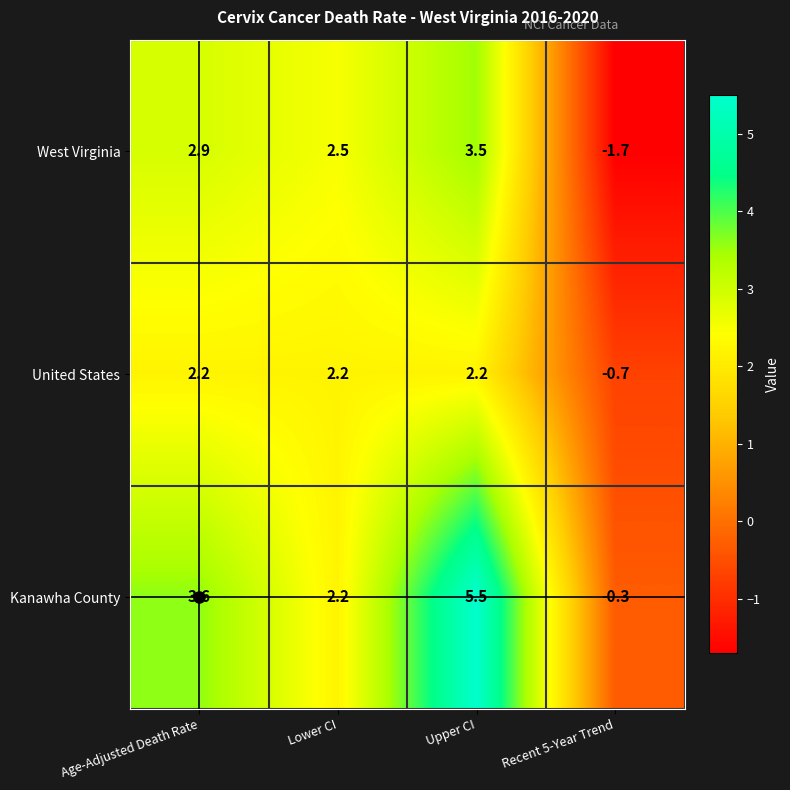

Which series has the widest spread of values?

Kanawha County